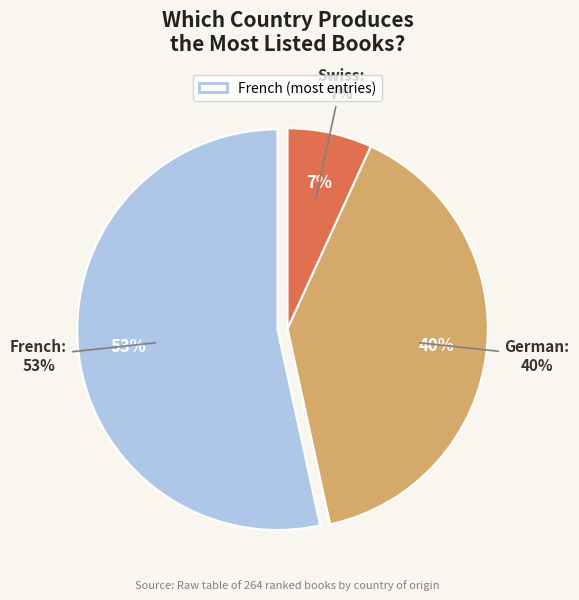

How many segments does this pie chart have?

3